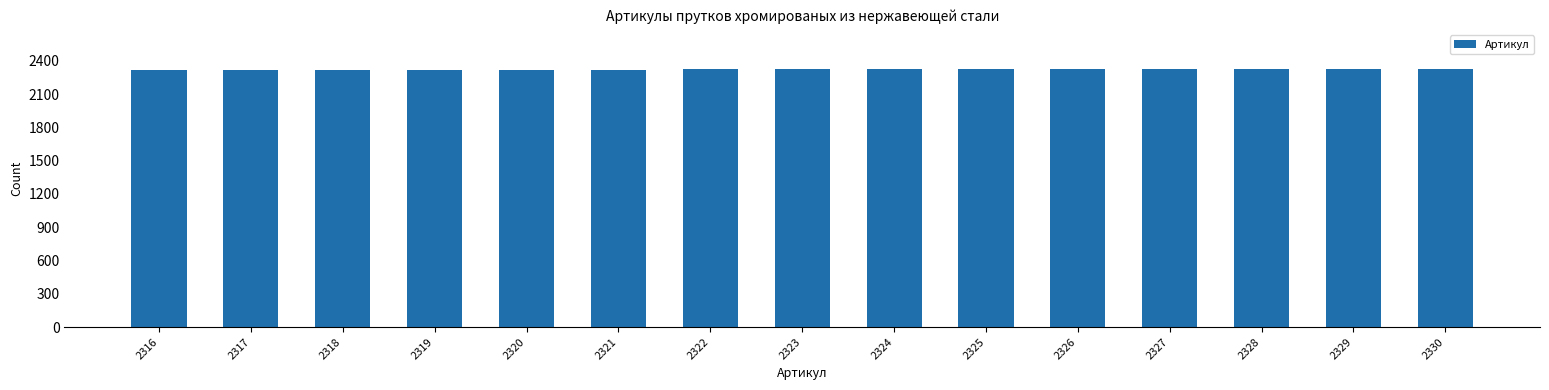

What is the ratio of the value at 2321 to the value at 2317?

1.0